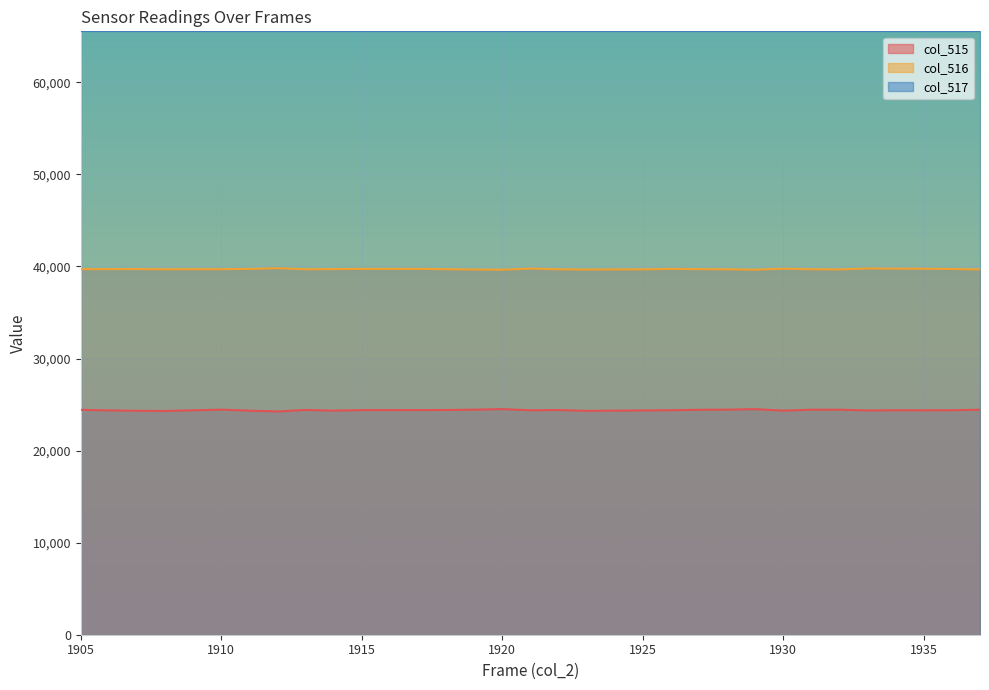

Which series has the largest range (max minus min)?

col_515